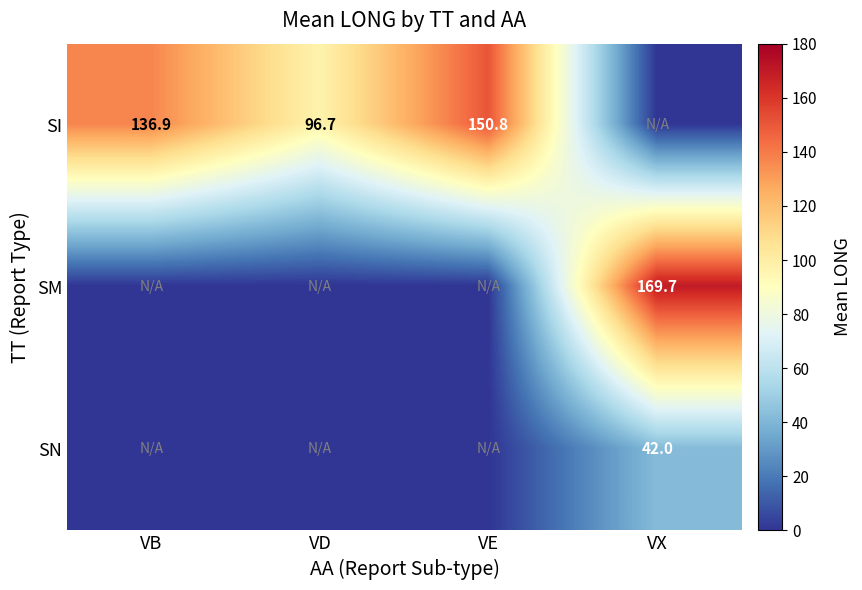

What is the sum of the SI values at VD and VB?

233.6